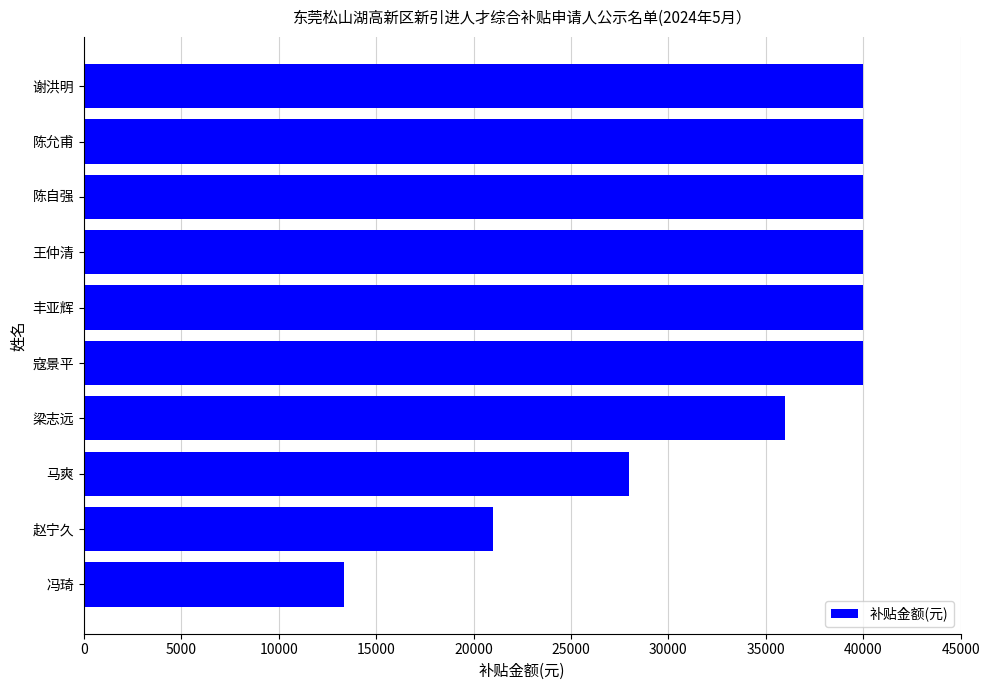

What is the sum of the values at 寇景平 and 王仲清?

80000